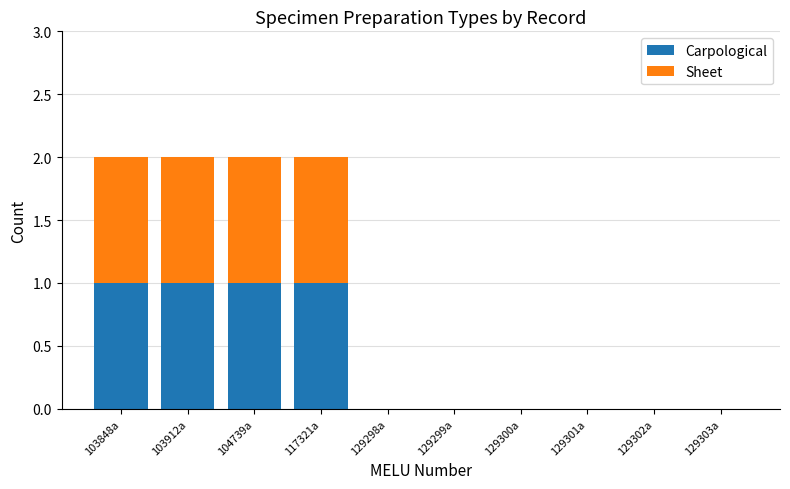

What value does the Carpological series have at 103912a?

1